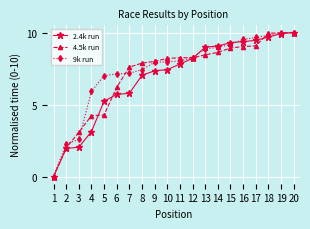

At how many categories does at least one series exceed 4?

17